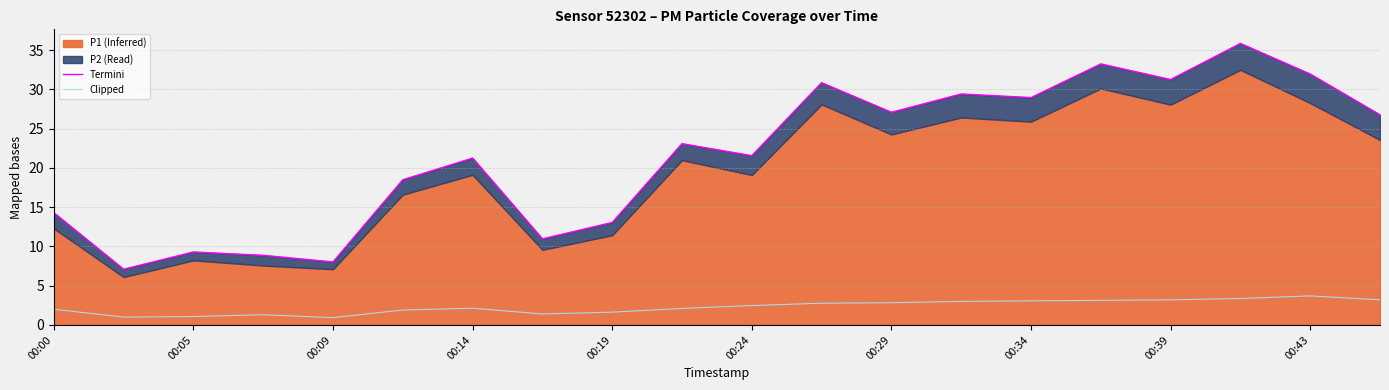

True or false: Clipped has a value of 0.9 at 00:09.

True